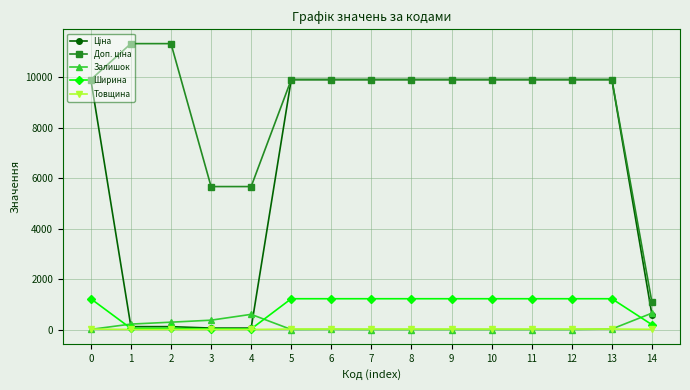

Is it true that Товщина equals 18.0 at 0?

True